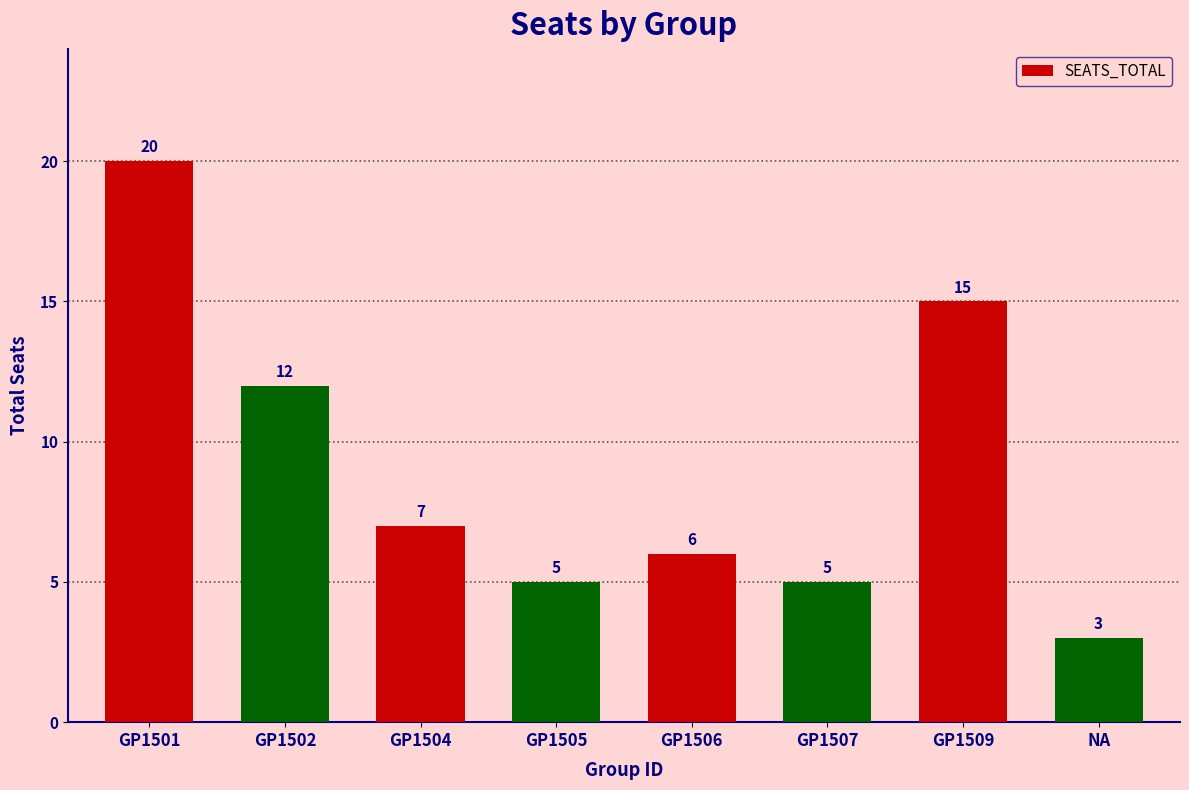

At which label does the data first exceed 7?

GP1501